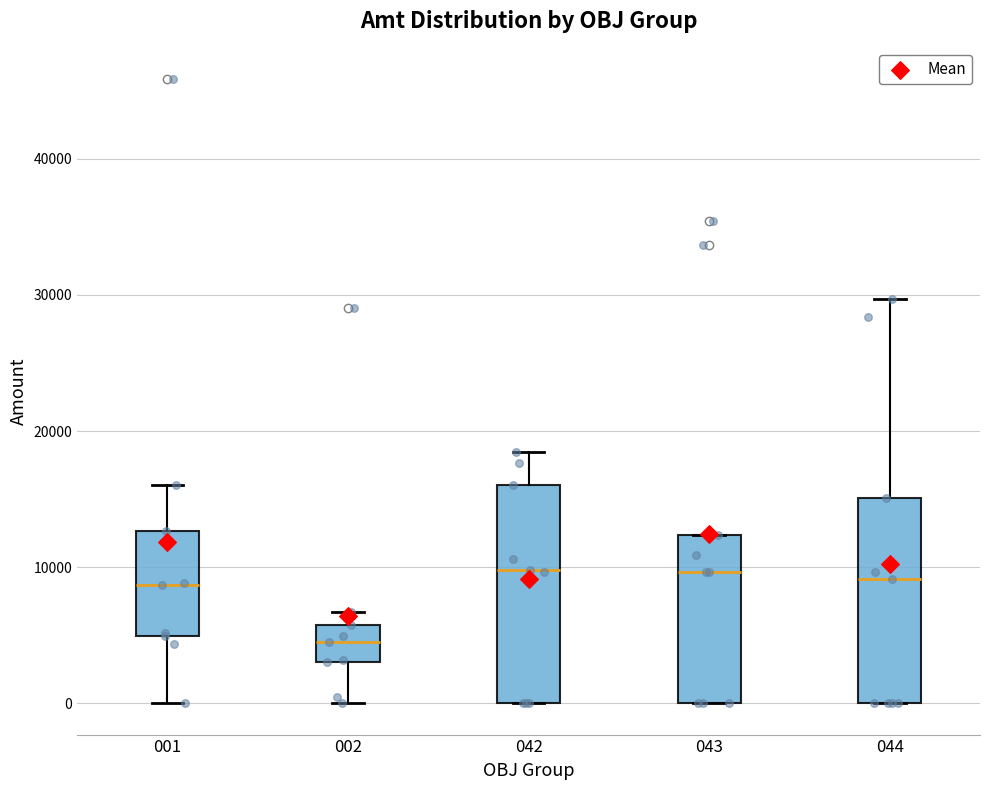

Which box has the lowest median line?

002